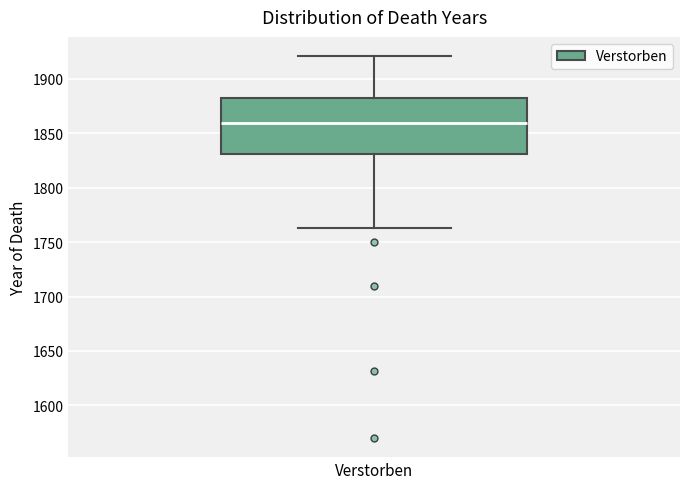

Transcribe this box plot: give where the median line is, the range the box spans, and where the two whiskers end, as read against the y-axis. The values are not printed on the chart, so give them approximately, as read against the axis.

median 1860, box 1830 to 1880, whiskers 1765 to 1920